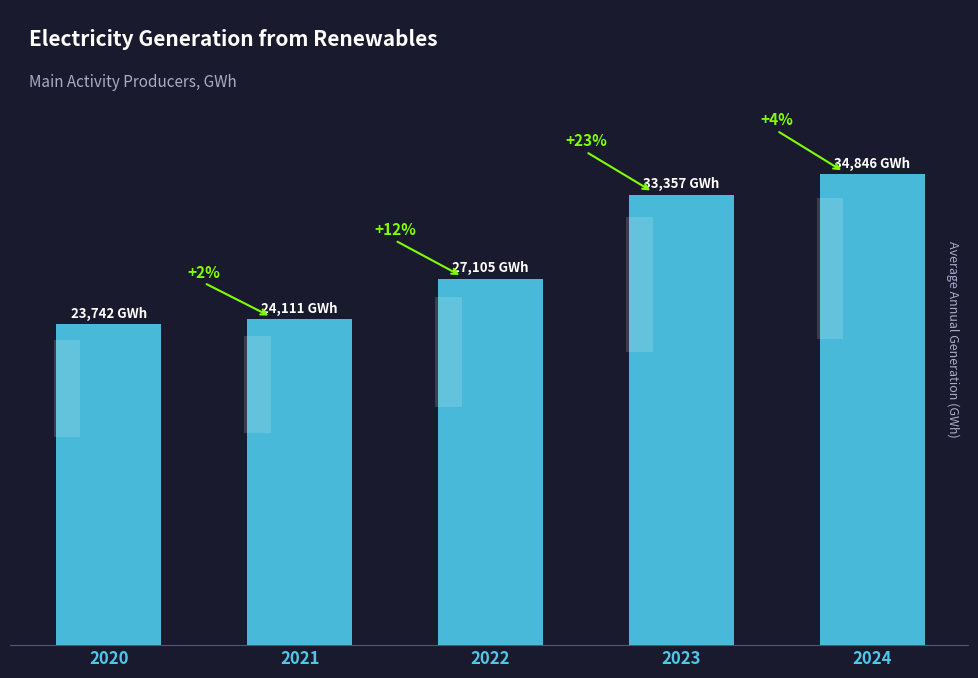

Which has a higher value, 2021 or 2022?

2022